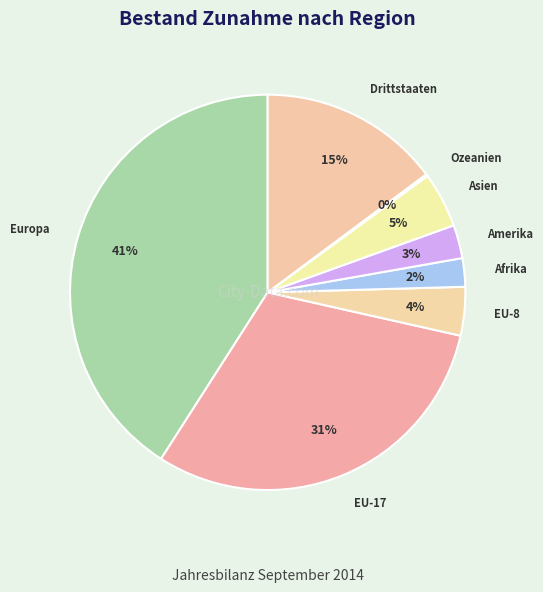

Count the number of slices in the pie.

8